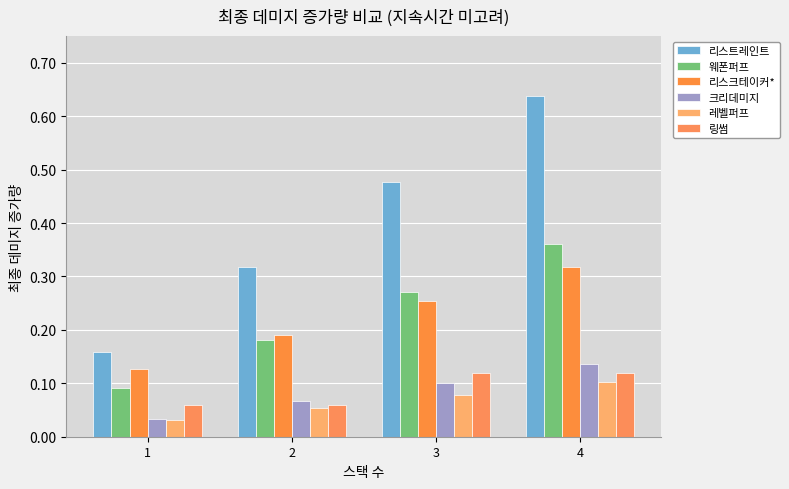

Which series has the largest total across all categories?

리스트레인트